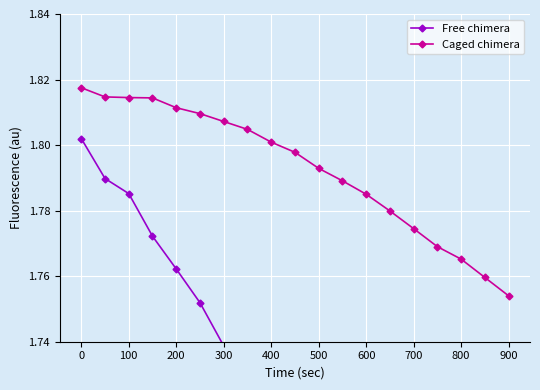

Rank the series by their average value, from lowest to highest.

Free chimera, Caged chimera